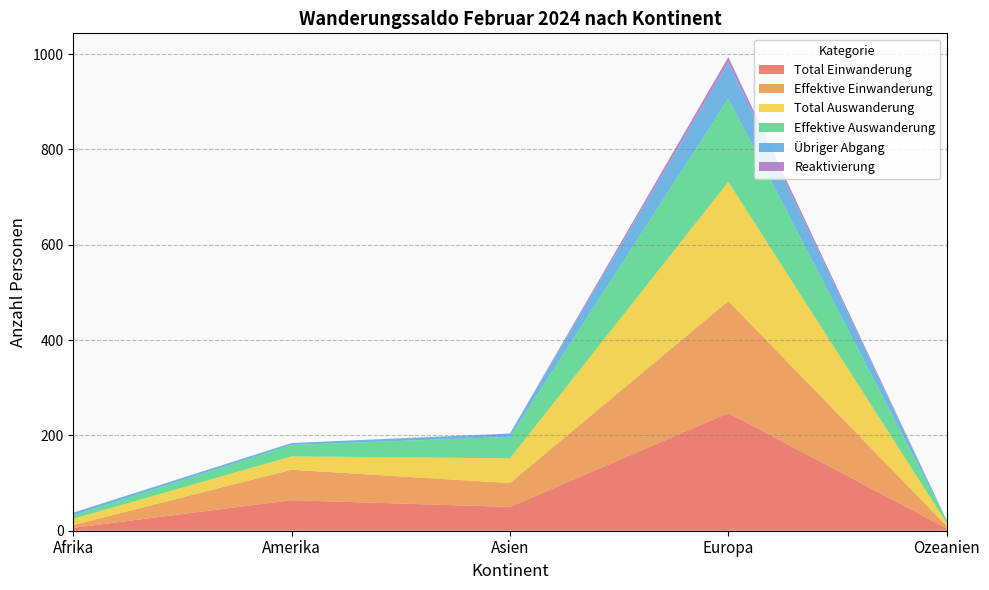

Reading right to left, extract all data points from this chart.

Total Einwanderung: 5	247	50	64	6
Total Auswanderung: 6	250	52	28	13
Übriger Abgang: 0	75	7	4	6
Reaktivierung: 0	12	0	0	0
Effektive Einwanderung: 5	235	50	64	6
Effektive Auswanderung: 6	175	45	24	7